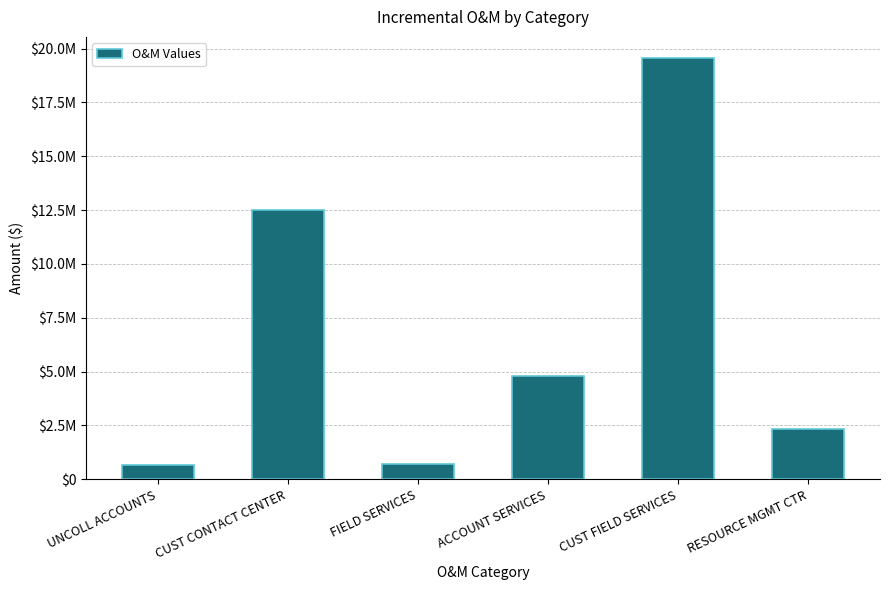

Approximately how many times larger is the value at ACCOUNT SERVICES compared to CUST FIELD SERVICES?

0.2